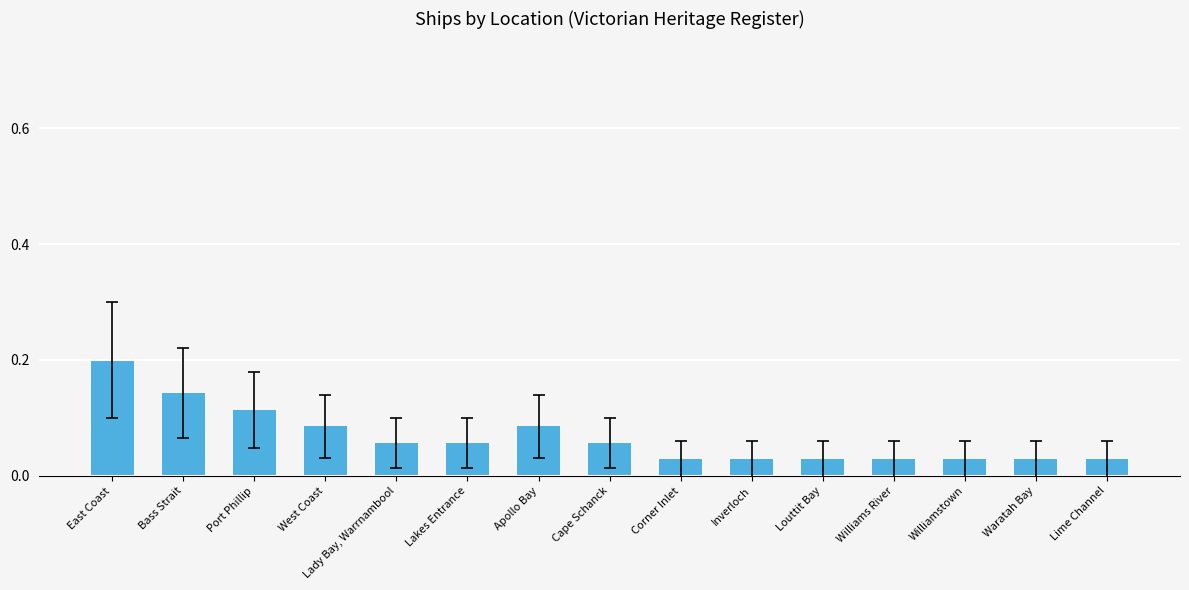

Which label corresponds to the largest value in the chart?

East Coast